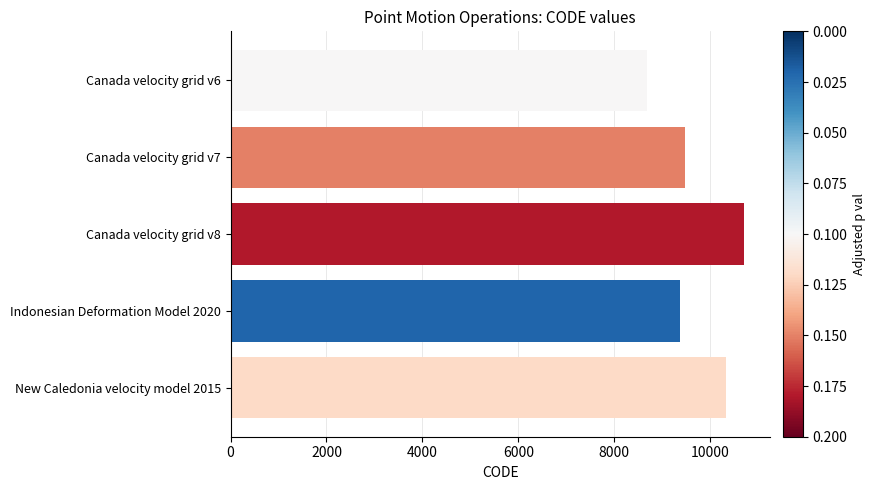

What is the sum of all values?

48564